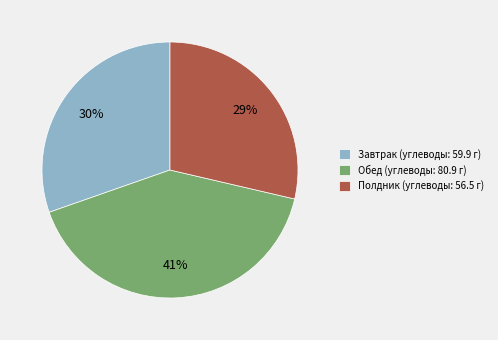

Which category has the biggest portion of the pie?

Обед